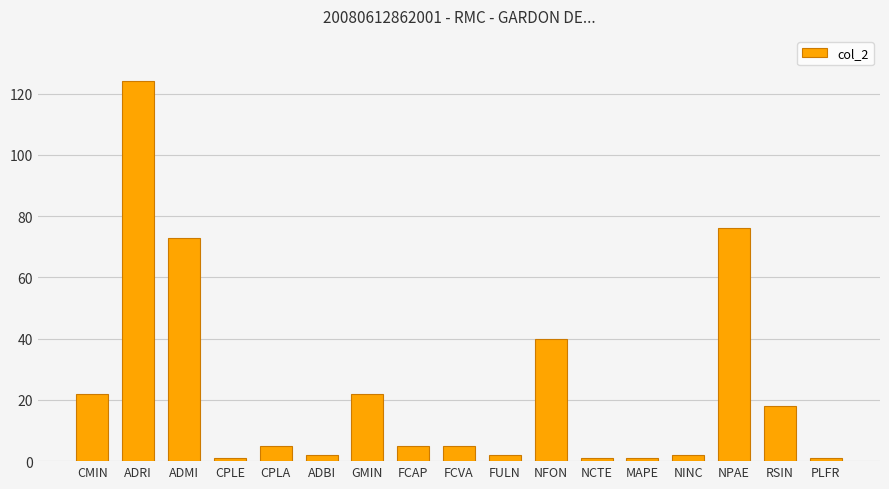

What is the difference between the second highest and second lowest values?

75